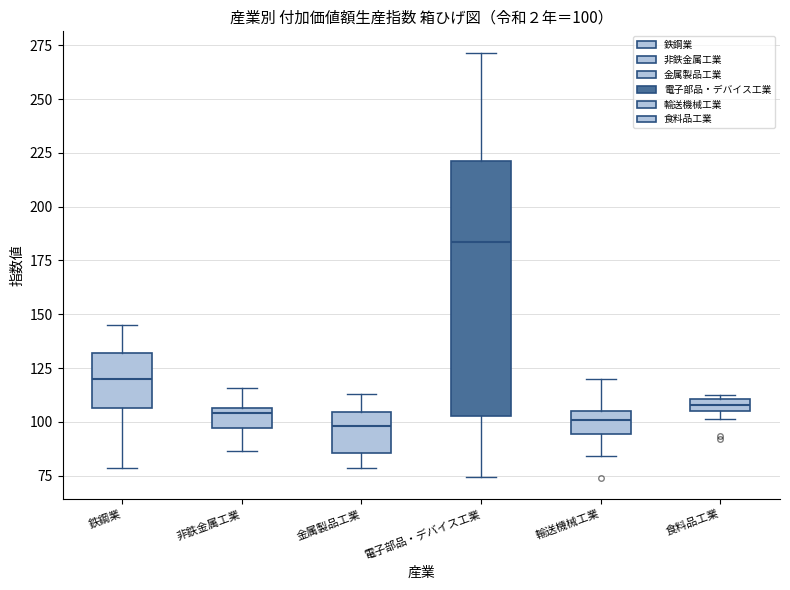

Comparing the boxes themselves (not the whiskers), which one is the tallest?

電子部品・デバイス工業